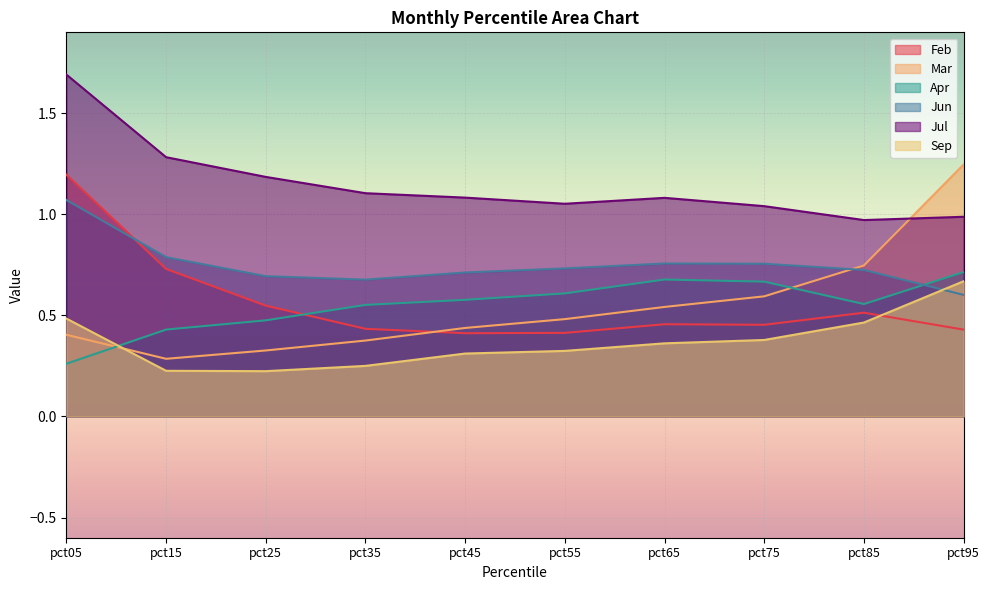

Where do Jun and Sep first cross each other?

pct85 and pct95